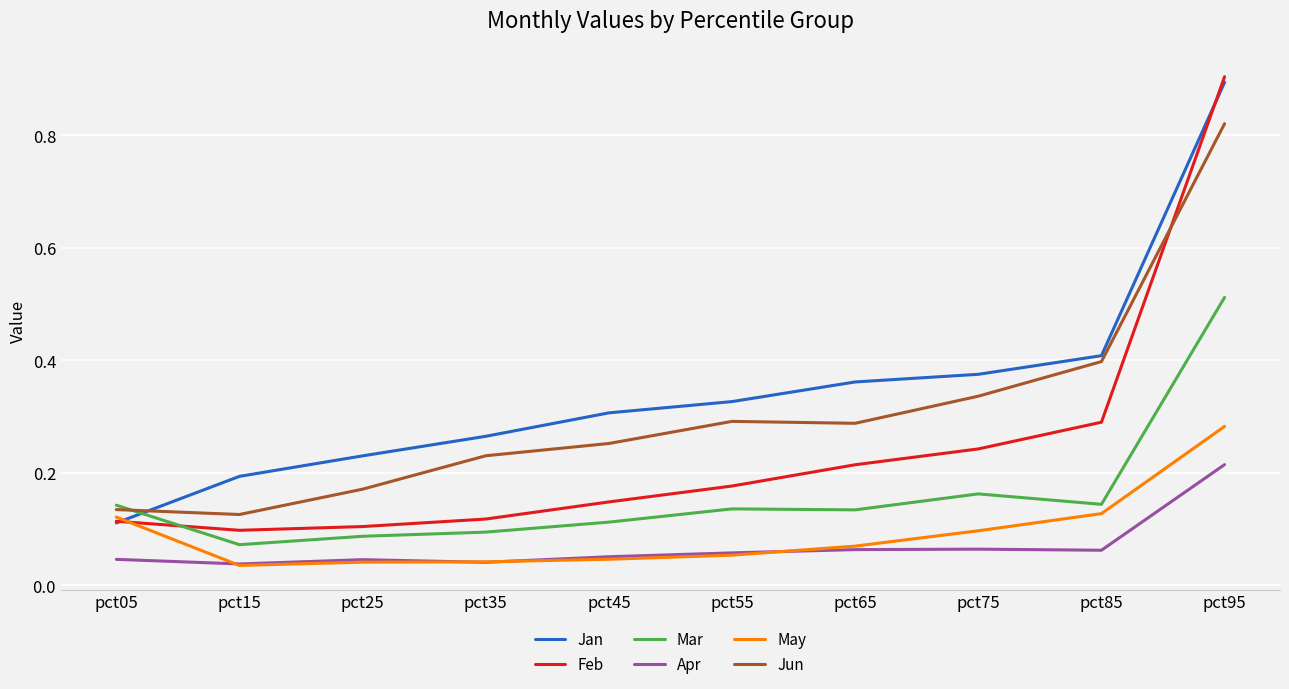

What are all the series names shown in the legend?

Jan, Feb, Mar, Apr, May, Jun